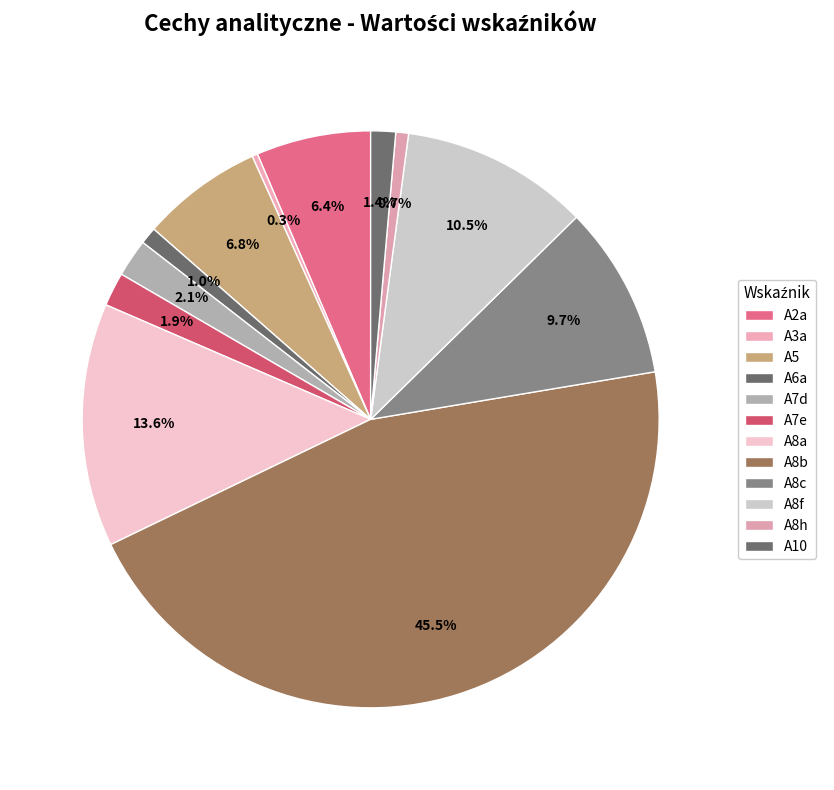

What is the largest slice in the pie chart?

A8b